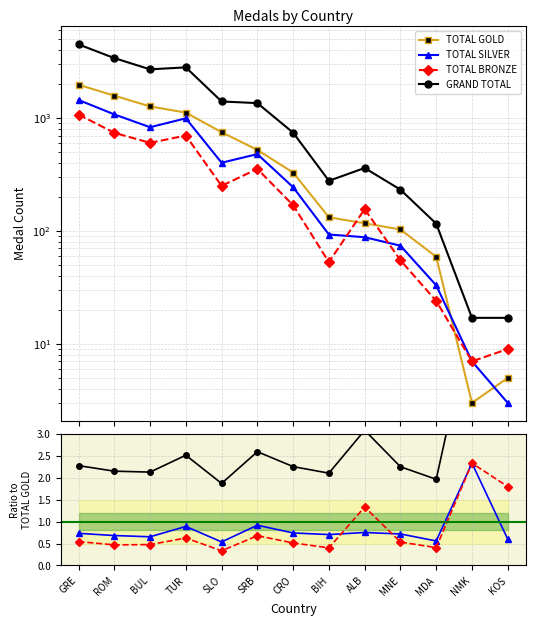

What is the minimum value shown in the chart?

0.3